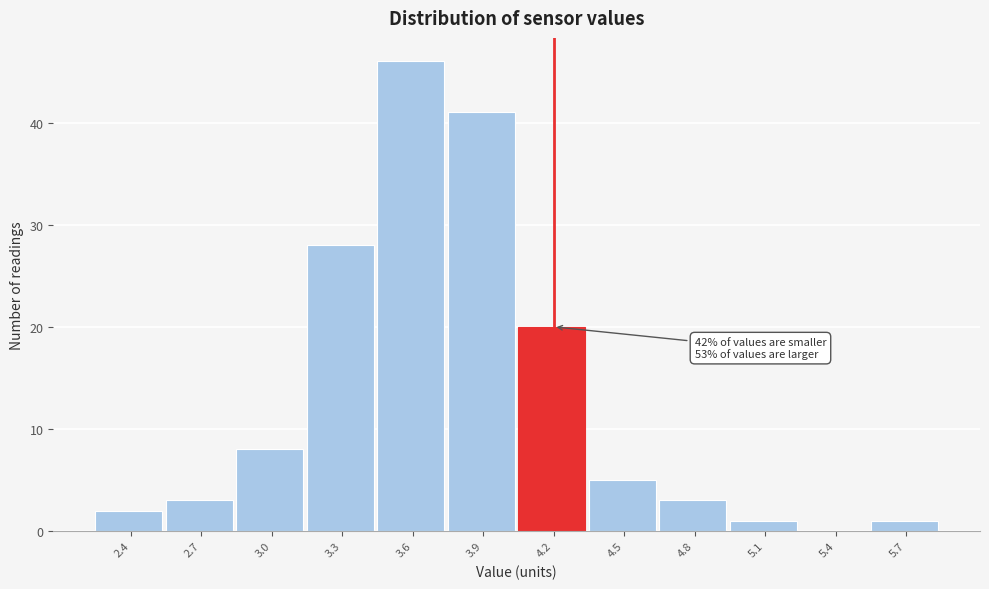

Reading right to left, extract all data points from this chart.

5.7=1	5.4=0	5.1=1	4.8=3	4.5=5	4.2=20	3.9=41	3.6=46	3.3=28	3.0=8	2.7=3	2.4=2